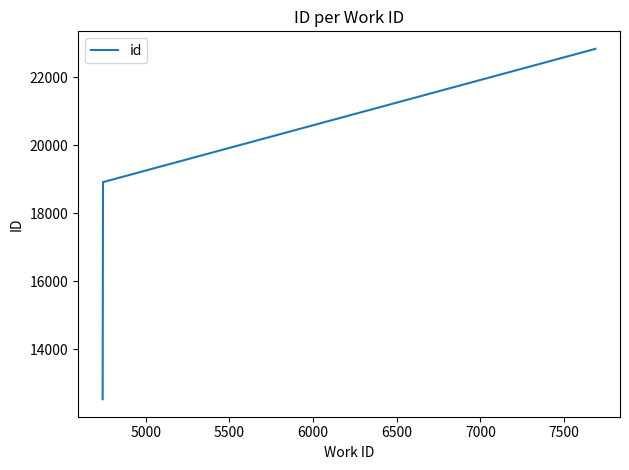

True or false: there are more than 1 points higher than both neighbors.

False